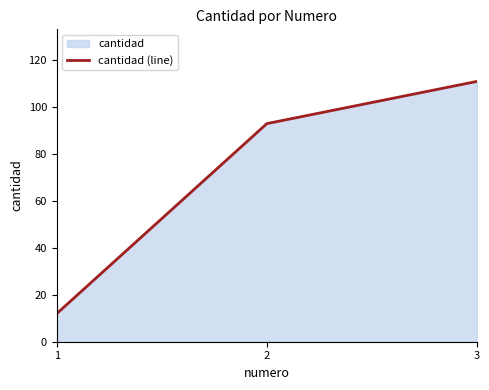

What is the value of the 2nd point from the left?

93